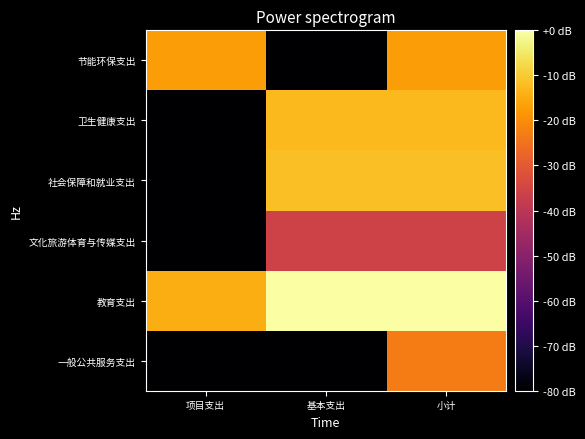

Reading left to right, extract all data points from this chart.

一般公共服务支出: 项目支出=-90.6	基本支出=-90.6	小计=-22.8
教育支出: 项目支出=-14.5	基本支出=-0.2	小计=0.0
文化旅游体育与传媒支出: 项目支出=-90.6	基本支出=-35.8	小计=-35.8
社会保障和就业支出: 项目支出=-90.6	基本支出=-11.9	小计=-11.9
卫生健康支出: 项目支出=-90.6	基本支出=-12.7	小计=-12.7
节能环保支出: 项目支出=-17.4	基本支出=-90.6	小计=-17.4